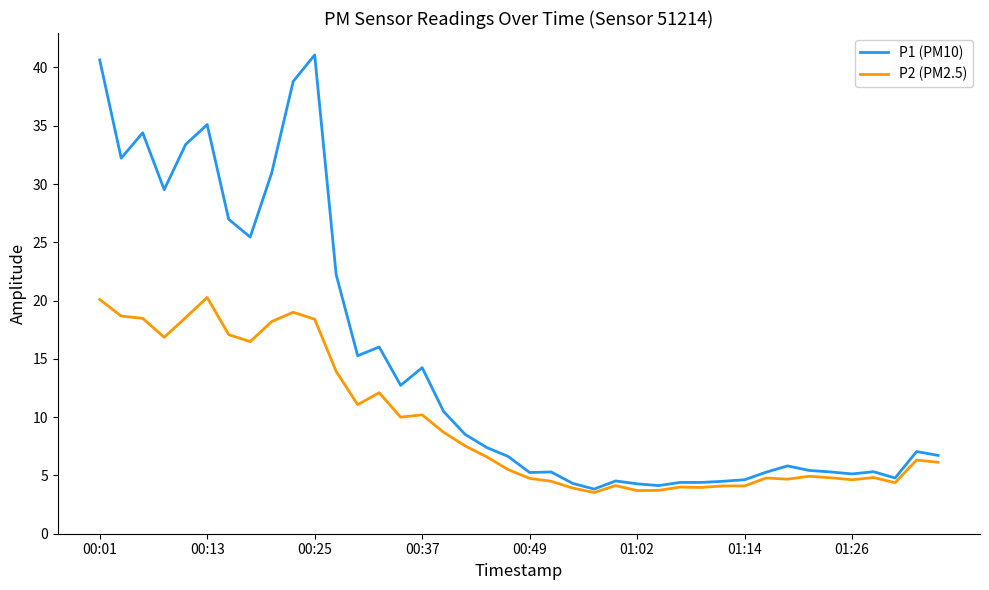

What is the maximum value for P2 (PM2.5)?

20.3